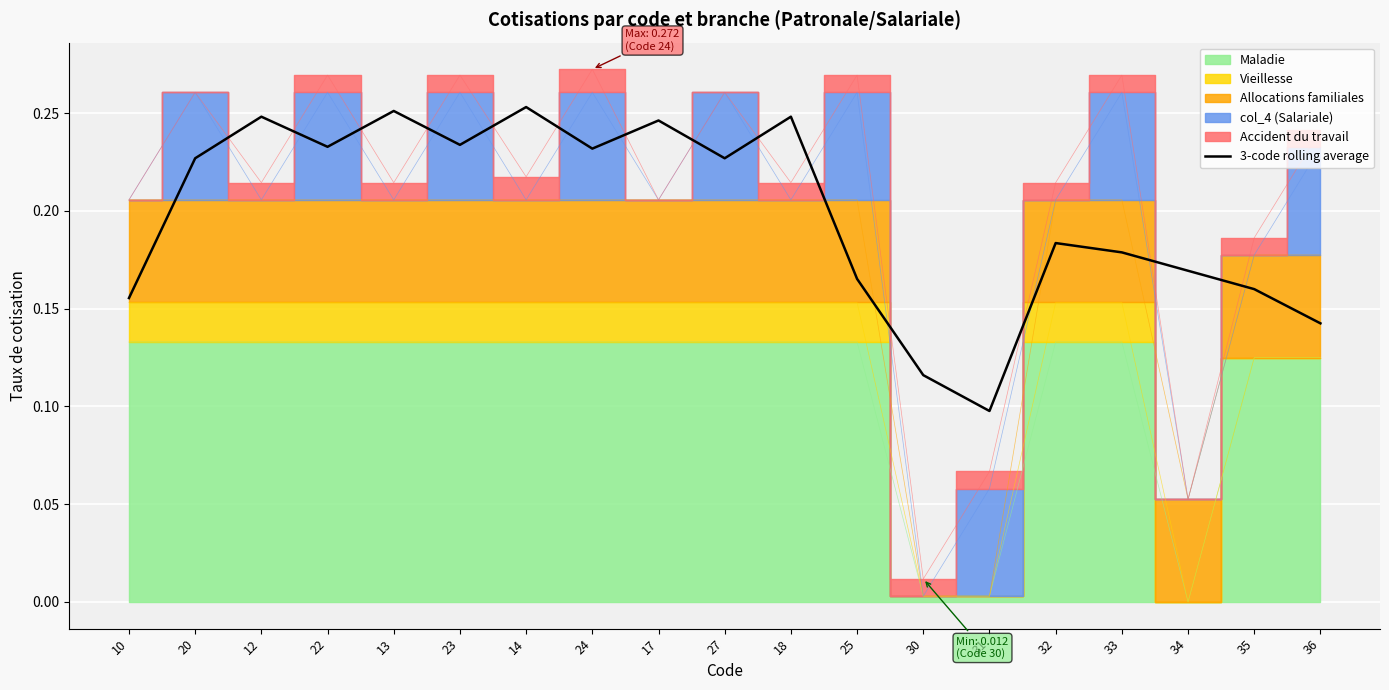

List the labels in order of value, smallest first.

31, 30, 36, 10, 35, 25, 34, 33, 32, 20, 27, 24, 22, 23, 17, 12, 18, 13, 14